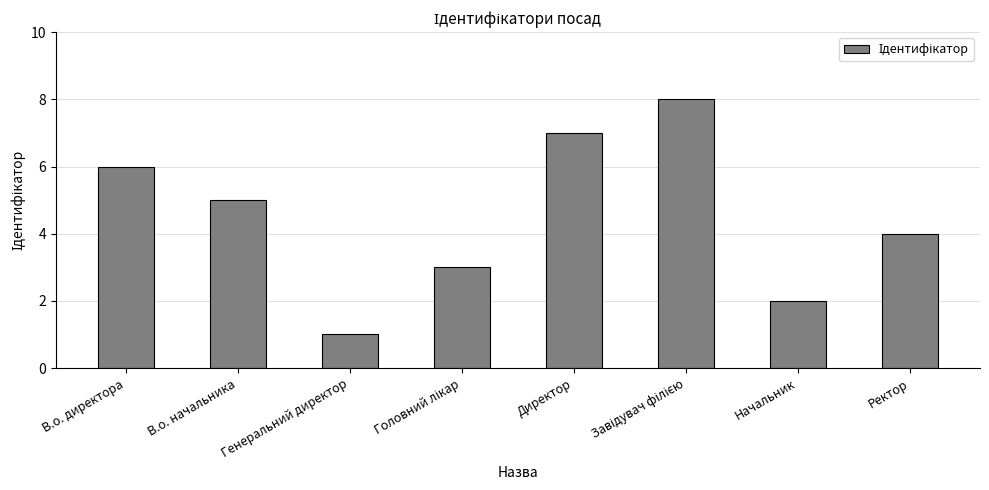

Count the values in the range 3 to 7.

5